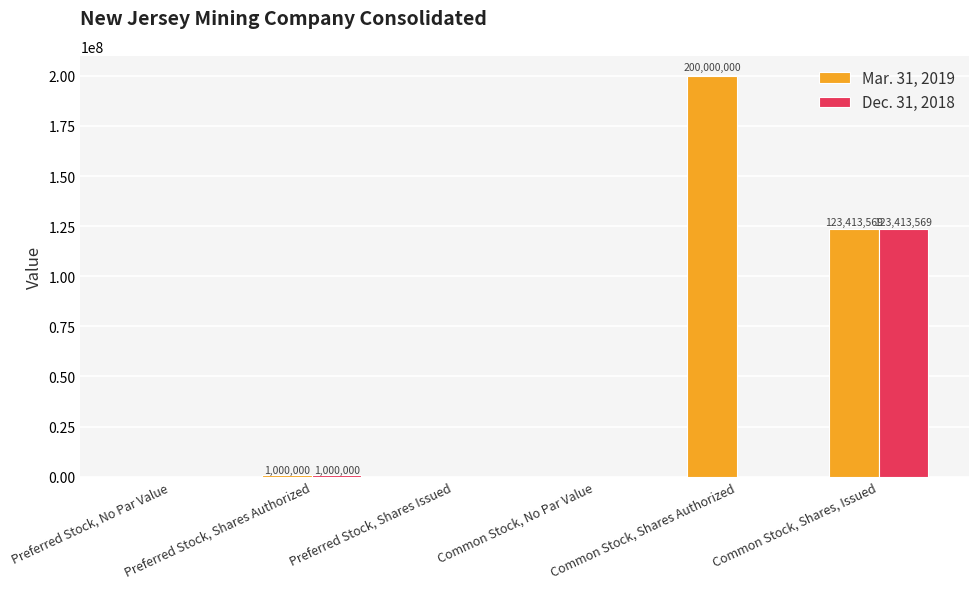

At which category is the sum across all series the highest?

Common Stock, Shares, Issued